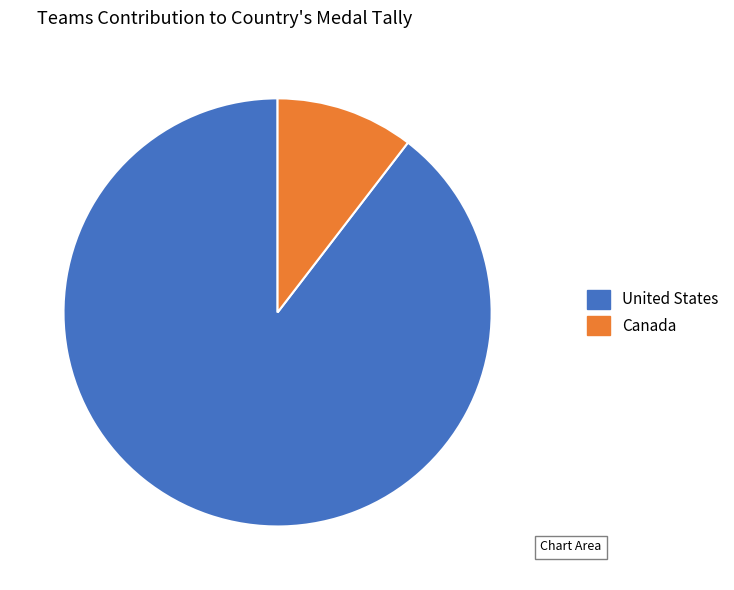

Combined, do Canada and United States account for over 50%?

Yes